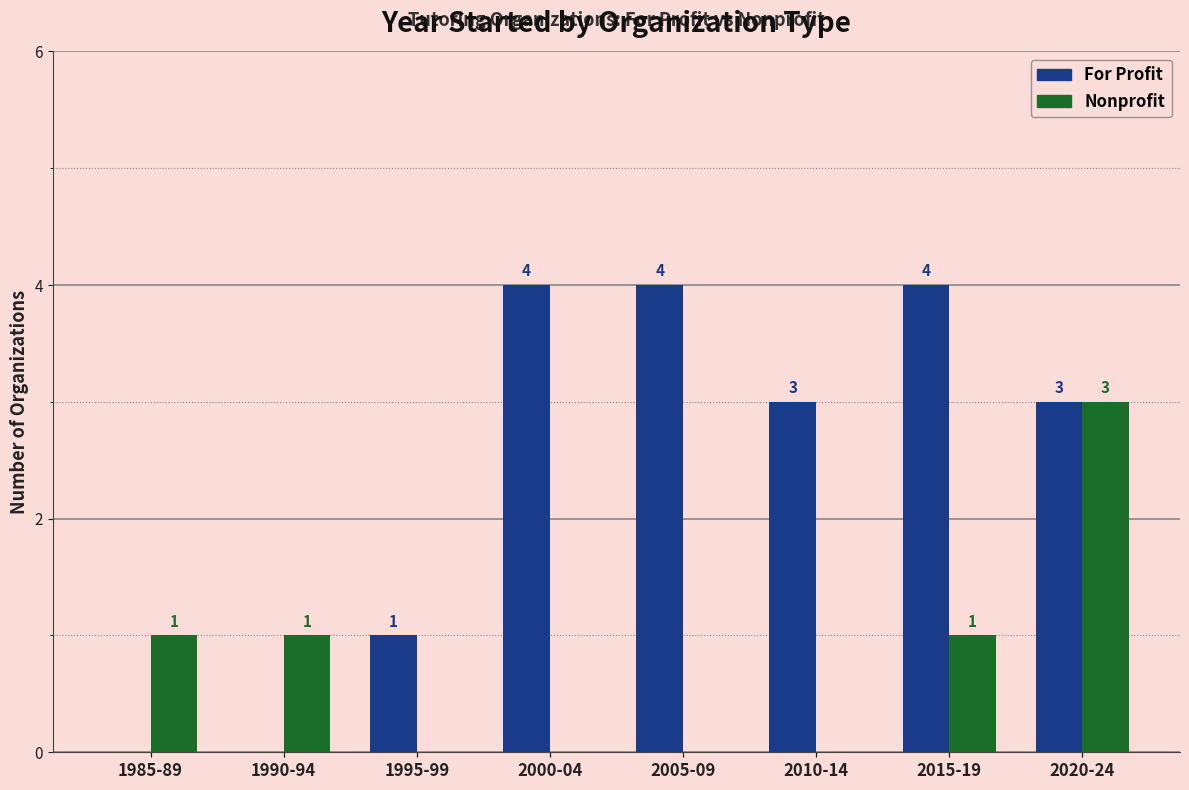

True or false: For Profit has a value of 7 at 2005-09.

False